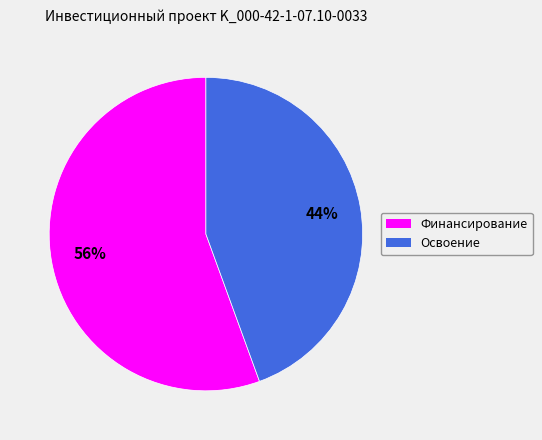

Which has a higher value, Финансирование or Освоение?

Финансирование